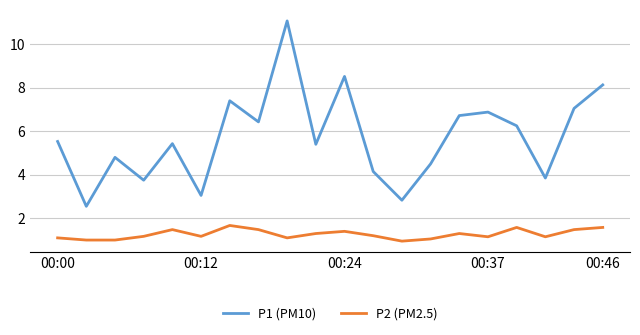

True or false: P2 (PM2.5) and P1 (PM10) intersect in this chart.

False